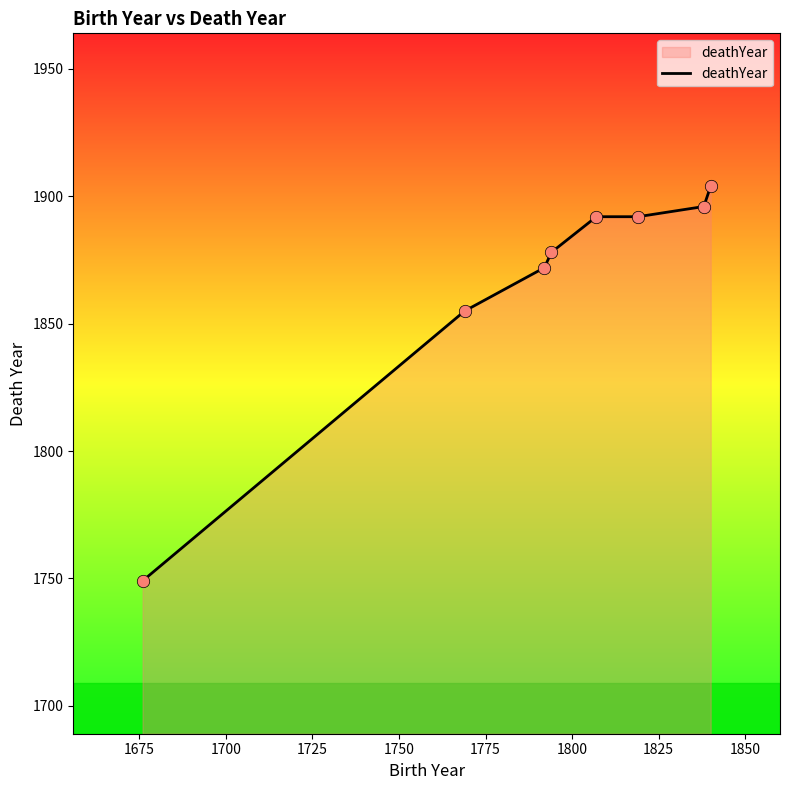

What is the difference between the maximum and minimum values?

155